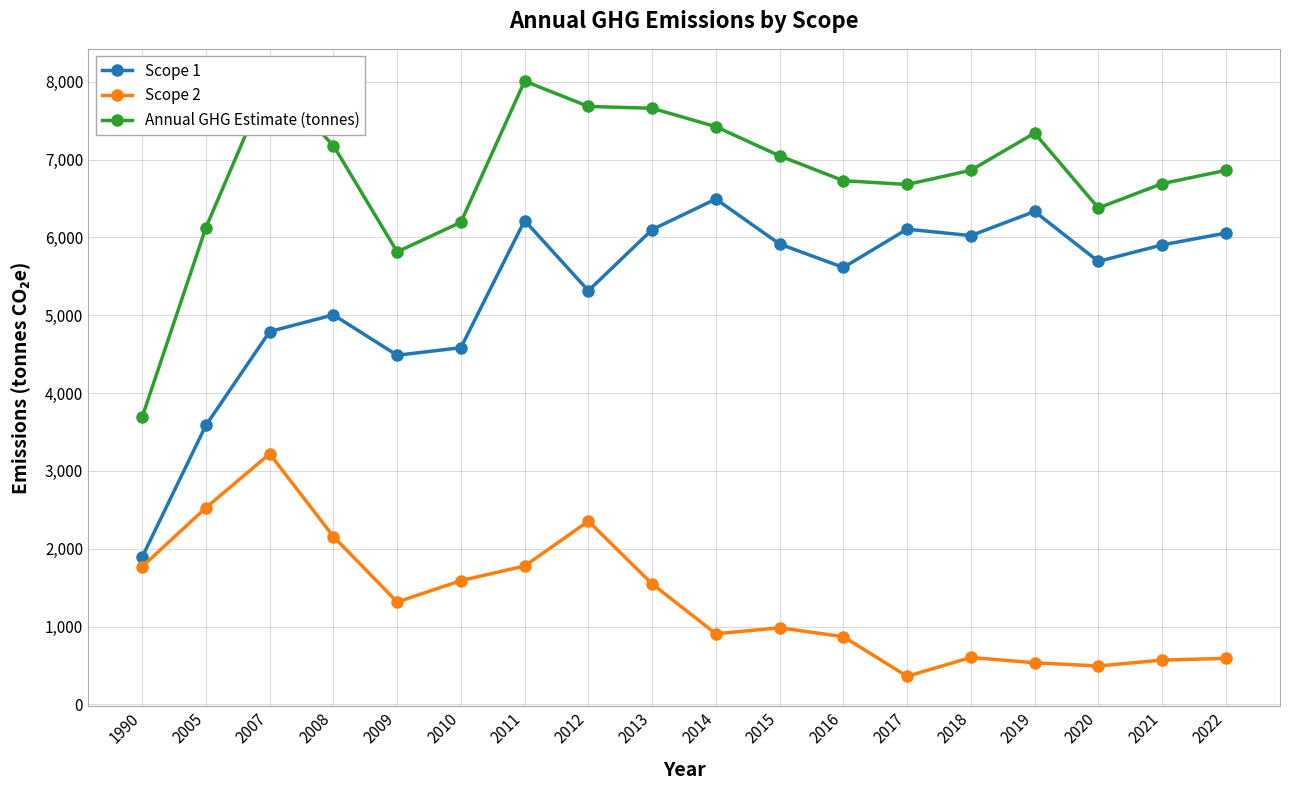

Reading left to right, transcribe all the data shown in this chart.

Scope 1: 1990=1894.6	2005=3585.9	2007=4790.3	2008=5004.7	2009=4486.0	2010=4583.0	2011=6216.7	2012=5314.9	2013=6099.9	2014=6492.6	2015=5915.0	2016=5613.4	2017=6105.8	2018=6022.9	2019=6332.8	2020=5691.6	2021=5903.3	2022=6055.3
Scope 2: 1990=1770.3	2005=2527.5	2007=3220.2	2008=2156.4	2009=1316.5	2010=1590.6	2011=1779.1	2012=2354.4	2013=1548.2	2014=908.0	2015=985.3	2016=870.0	2017=361.7	2018=604.0	2019=535.5	2020=493.9	2021=570.1	2022=592.4
Annual GHG Estimate (tonnes): 1990=3692.6	2005=6126.5	2007=8038.4	2008=7179.9	2009=5814.4	2010=6194.7	2011=8007.7	2012=7682.0	2013=7658.7	2014=7422.3	2015=7047.0	2016=6728.4	2017=6679.6	2018=6862.2	2019=7339.6	2020=6378.1	2021=6690.2	2022=6860.9